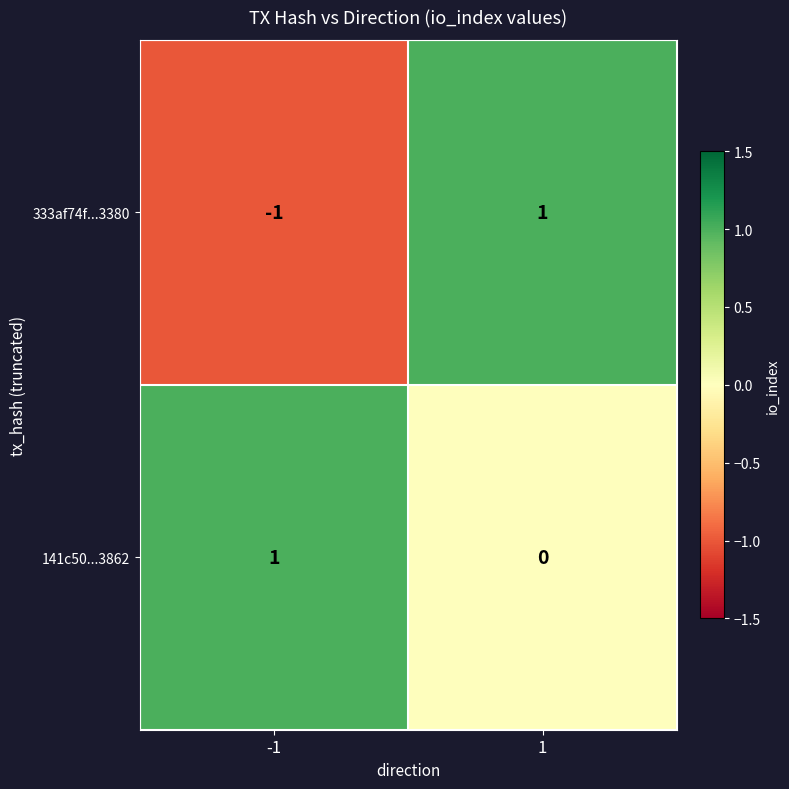

Rank the series at -1 from lowest to highest value.

333af74f...3380, 141c50...3862